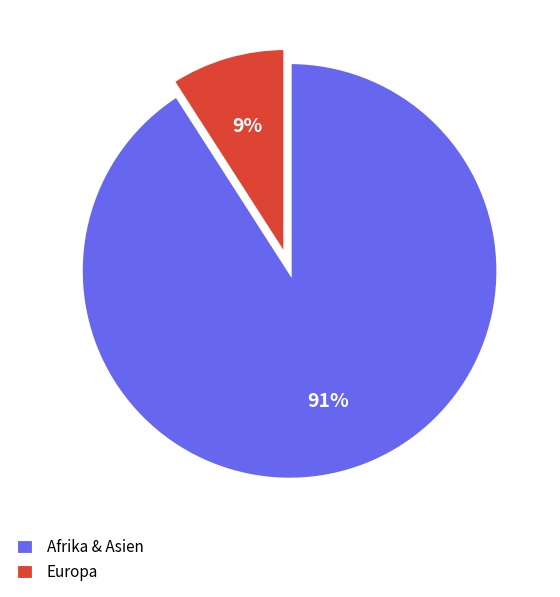

Is there a majority slice in this chart?

Yes